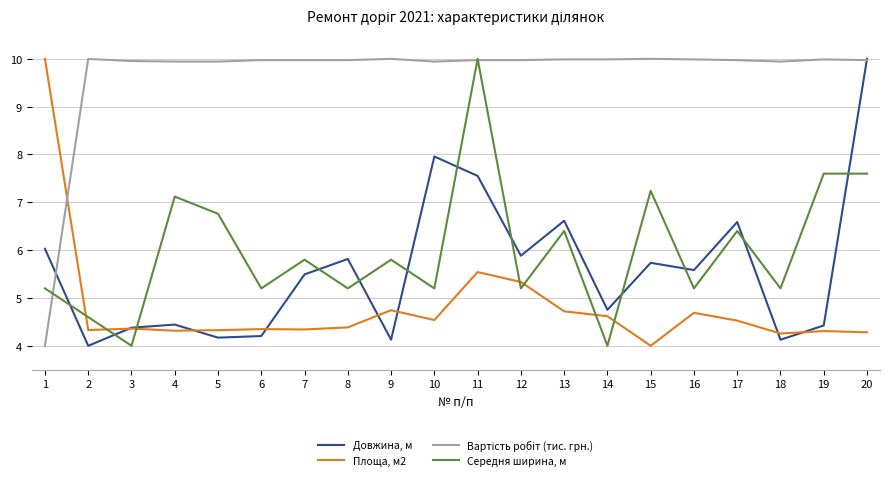

What is the difference between the maximum and second lowest values in the Довжина, м series?

5.9